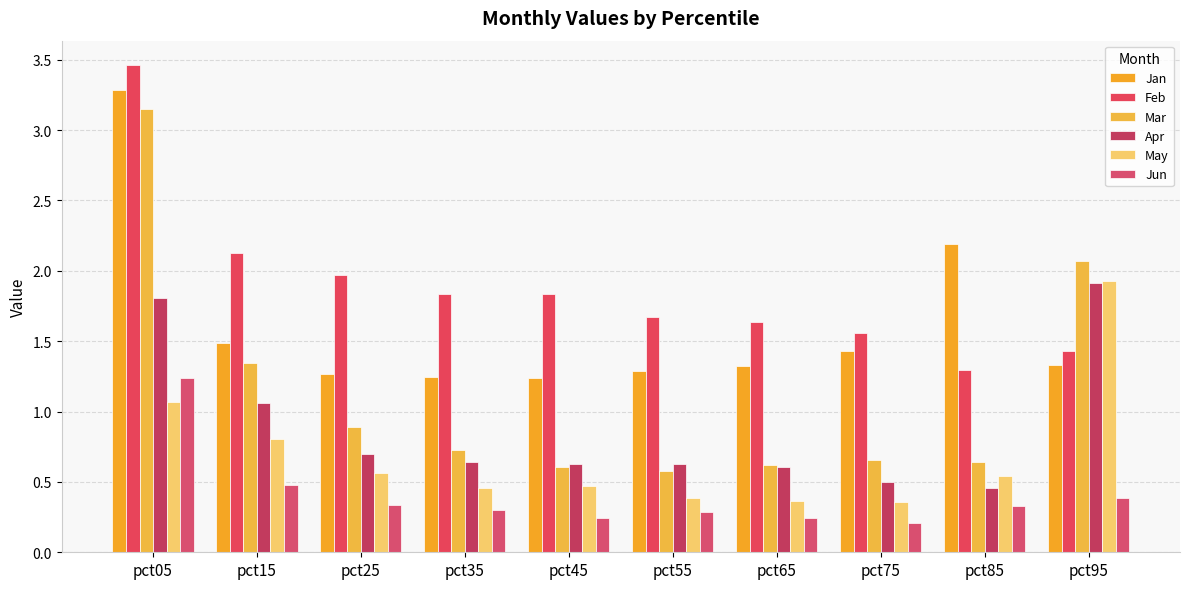

What is the minimum value shown in the chart?

0.2